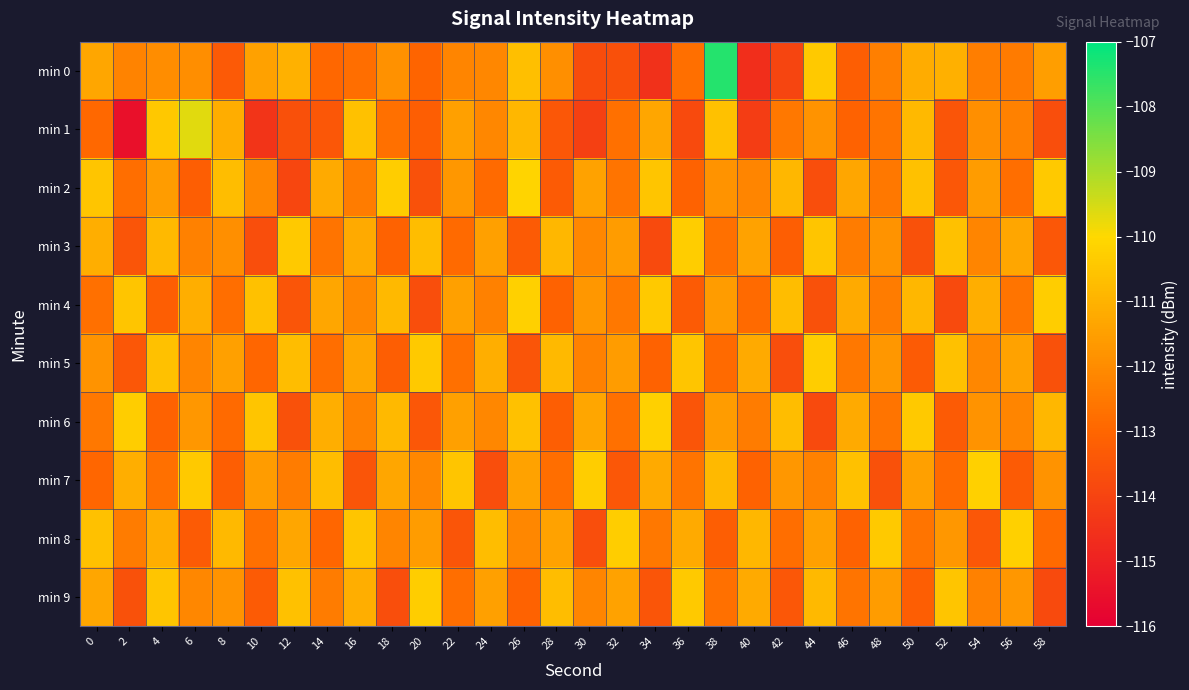

What is the difference between the highest and lowest values at 10?

3.9